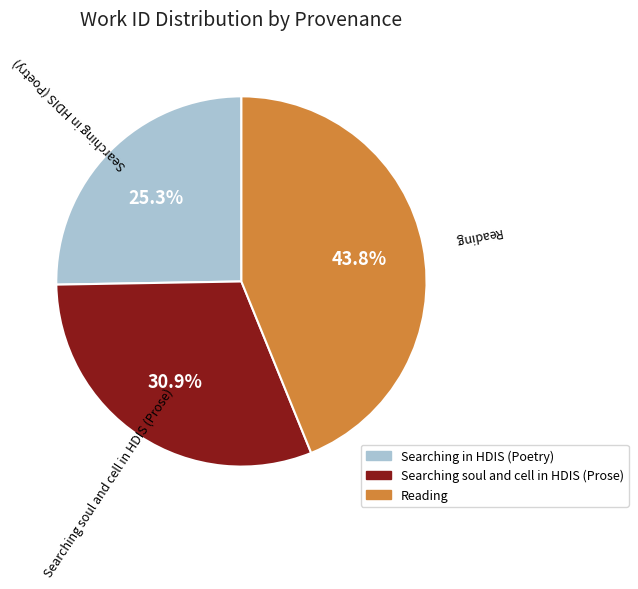

Which slice is the smallest?

Searching in HDIS (Poetry)